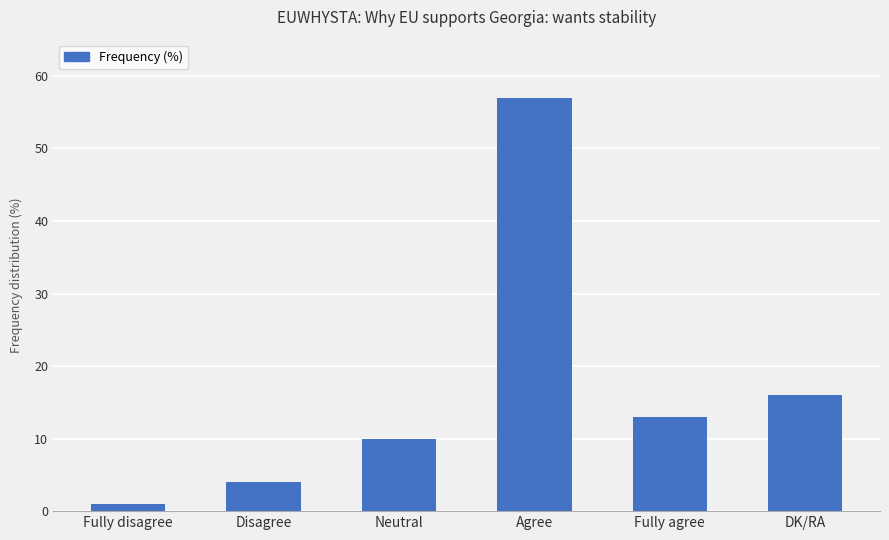

True or false: the data shows 1 at Disagree.

False